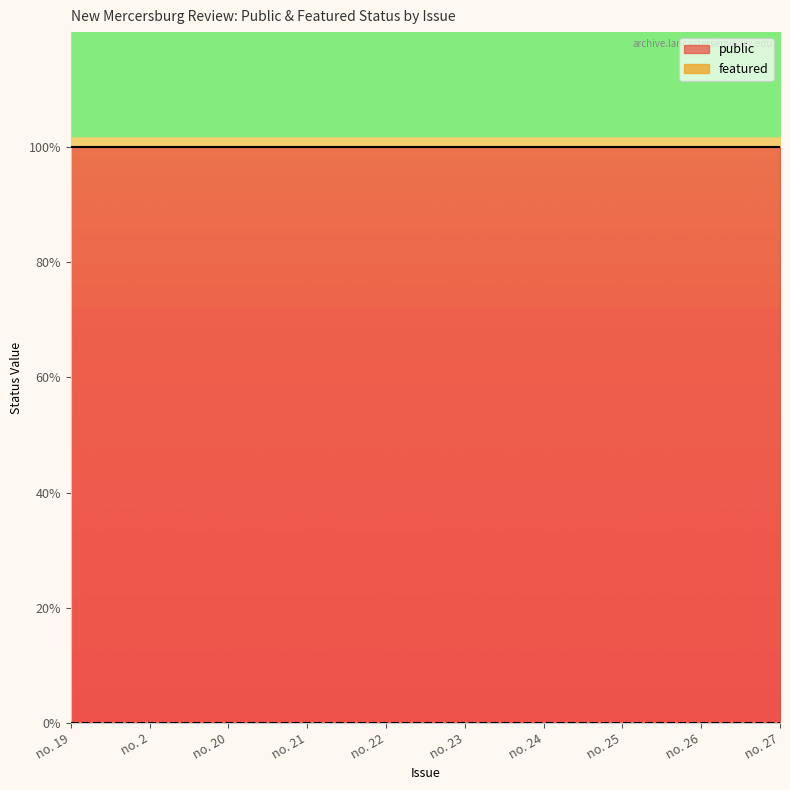

What is the difference between the highest and lowest values at no. 20?

1